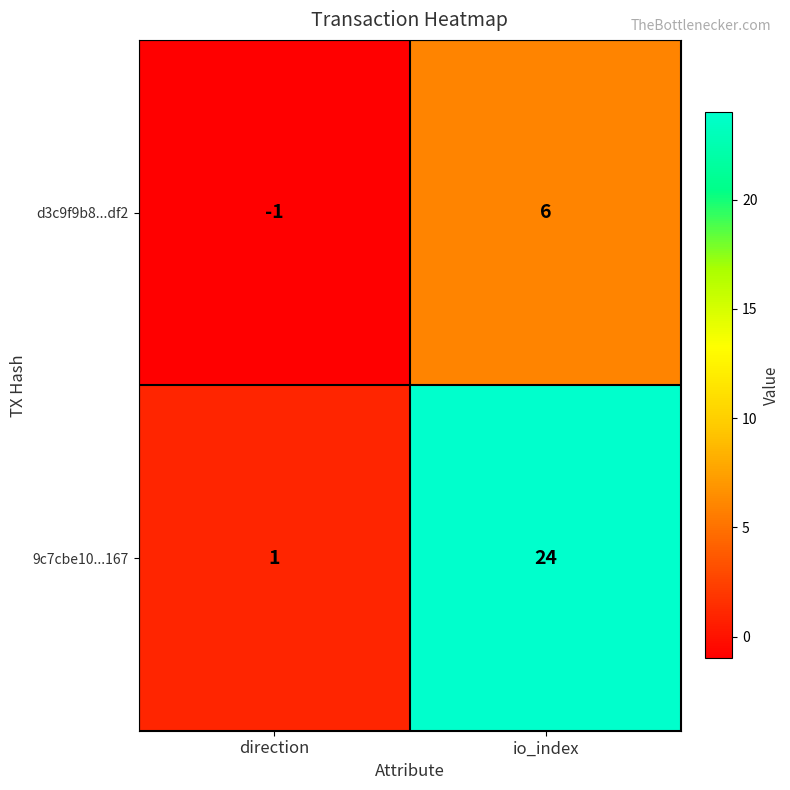

Which label corresponds to the largest value in the chart?

io_index